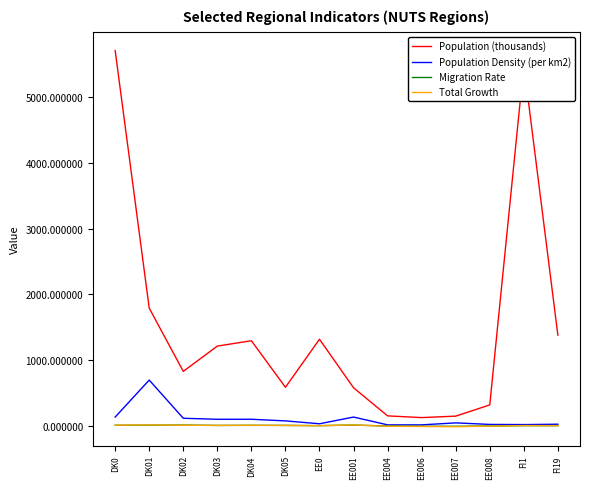

Which series has the largest total across all categories?

Population (thousands)